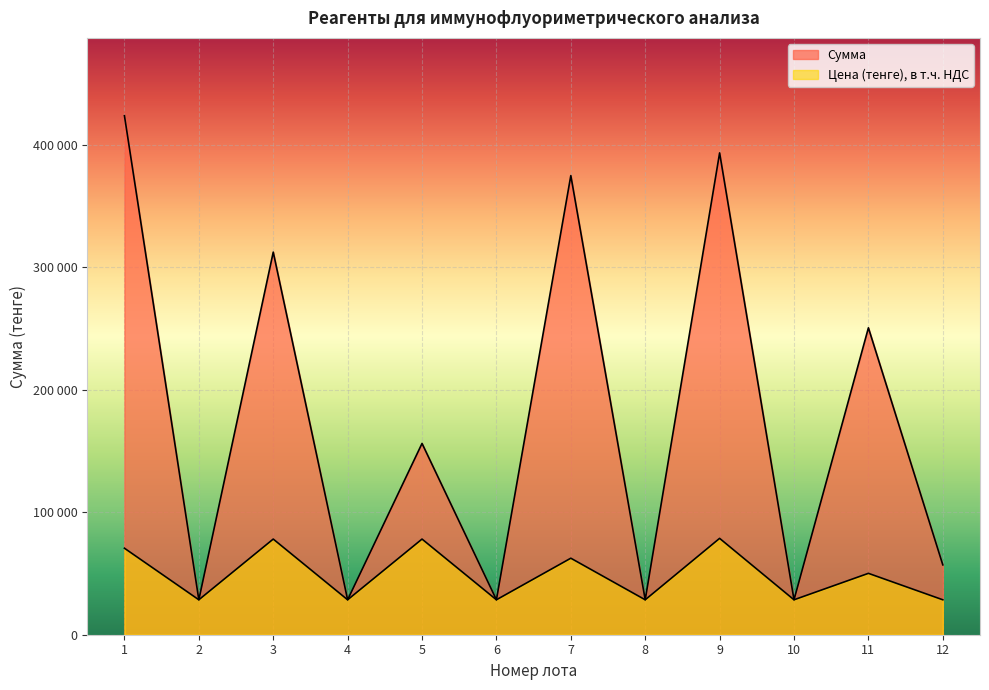

How many data points in Цена (тенге), в т.ч. НДС are less than 50135?

6